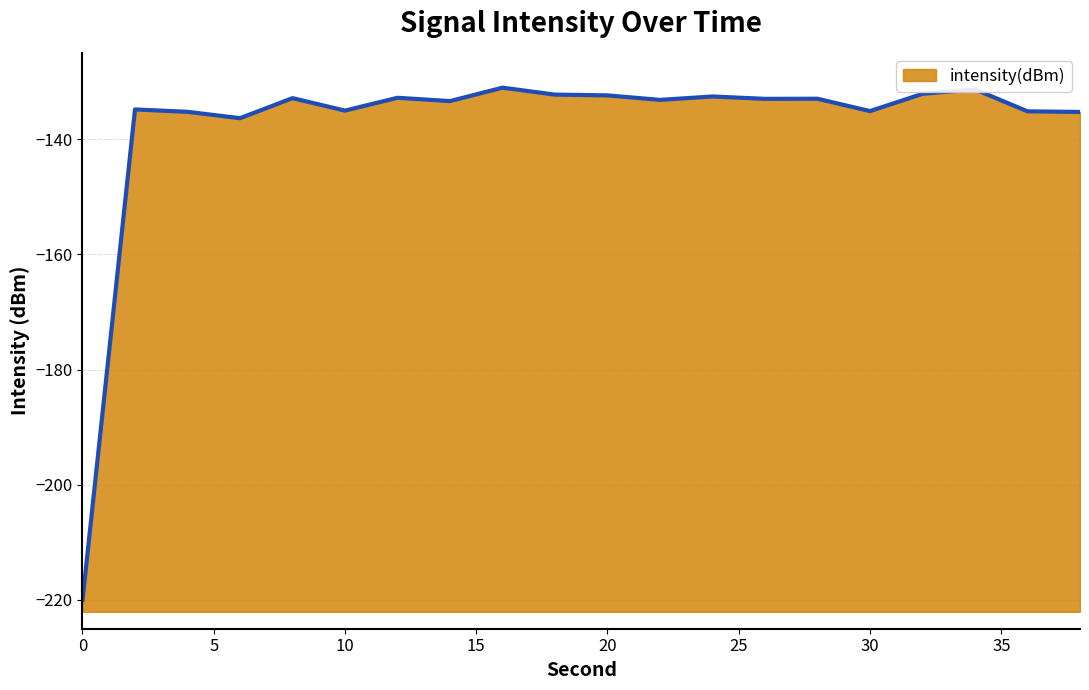

What is the difference between the maximum and second lowest values?

5.3